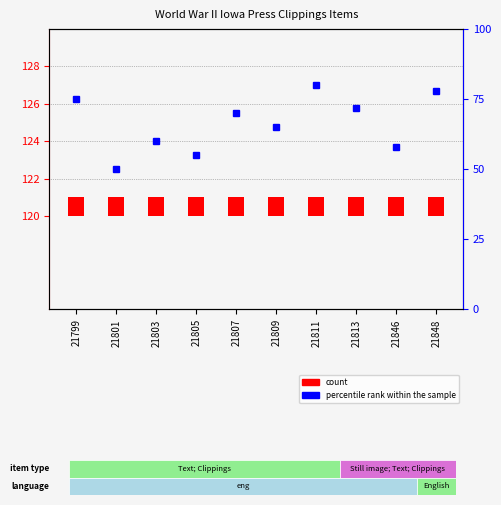

The percentile rank within the sample series shows 60 at 21803. True or false?

True